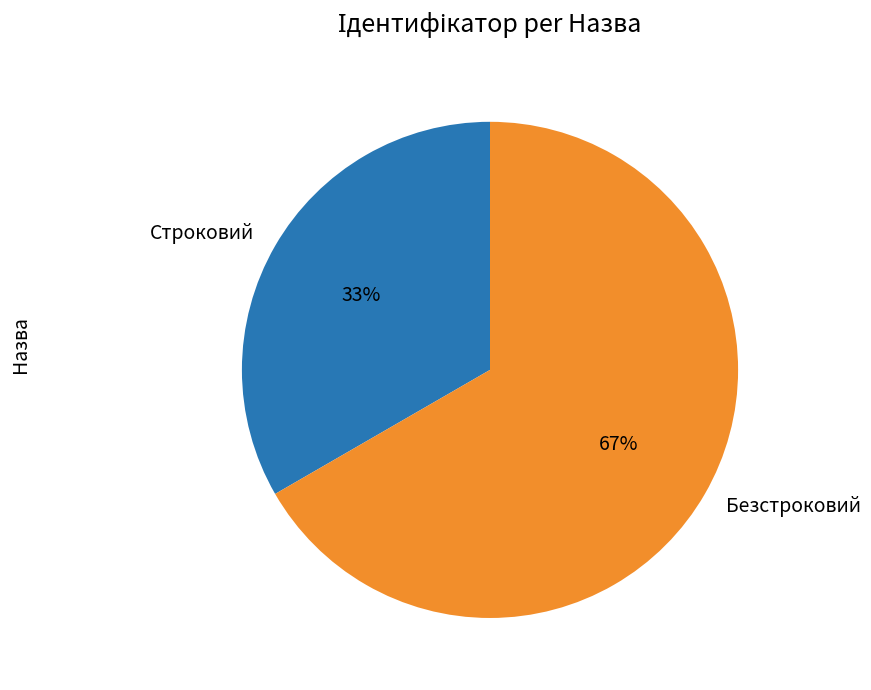

What is the ratio of the value at Строковий to the value at Безстроковий?

0.5